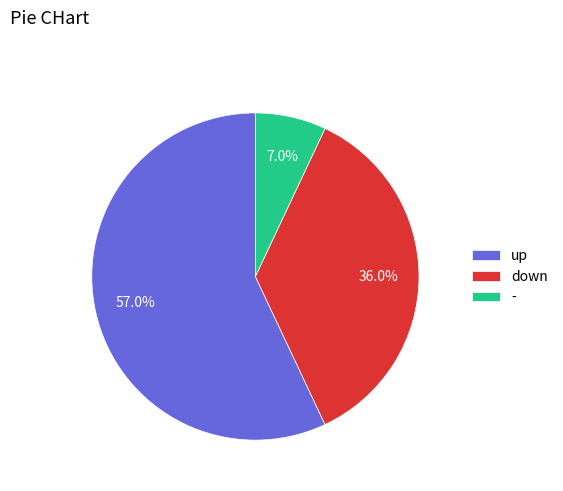

Approximately how many times larger is the value at up compared to down?

1.6